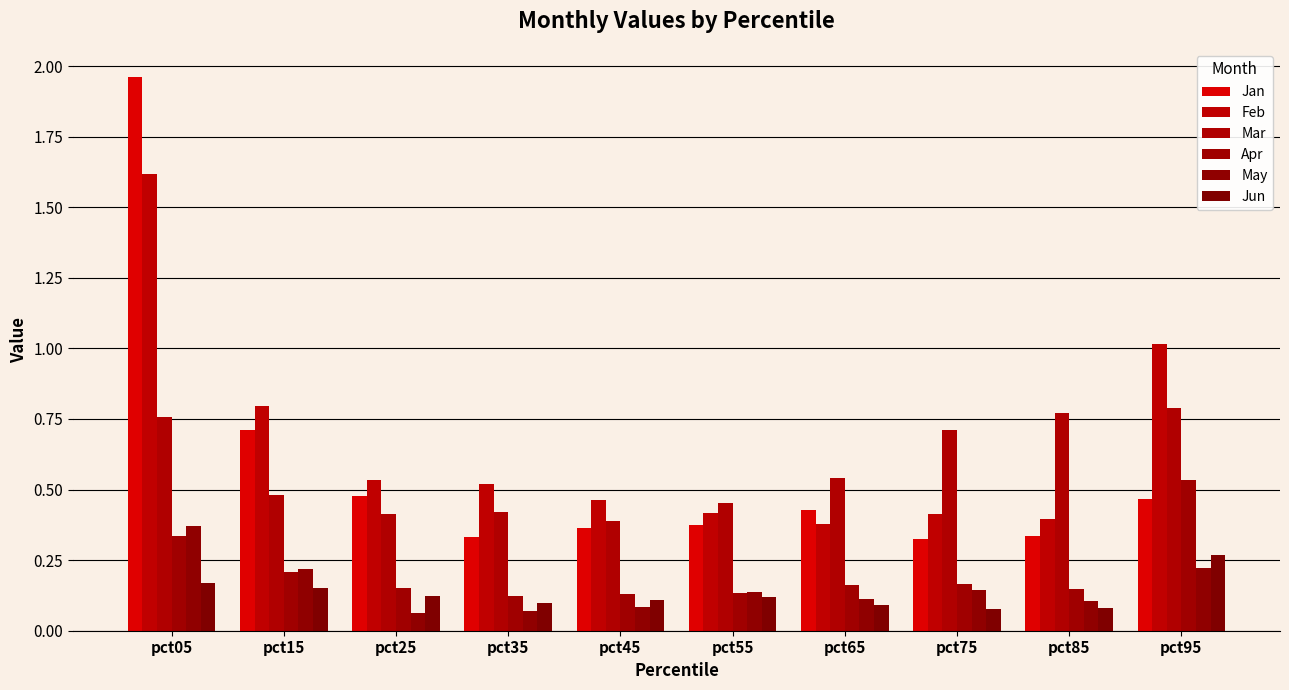

At pct15, list the series in order from largest to smallest.

Feb, Jan, Mar, May, Apr, Jun